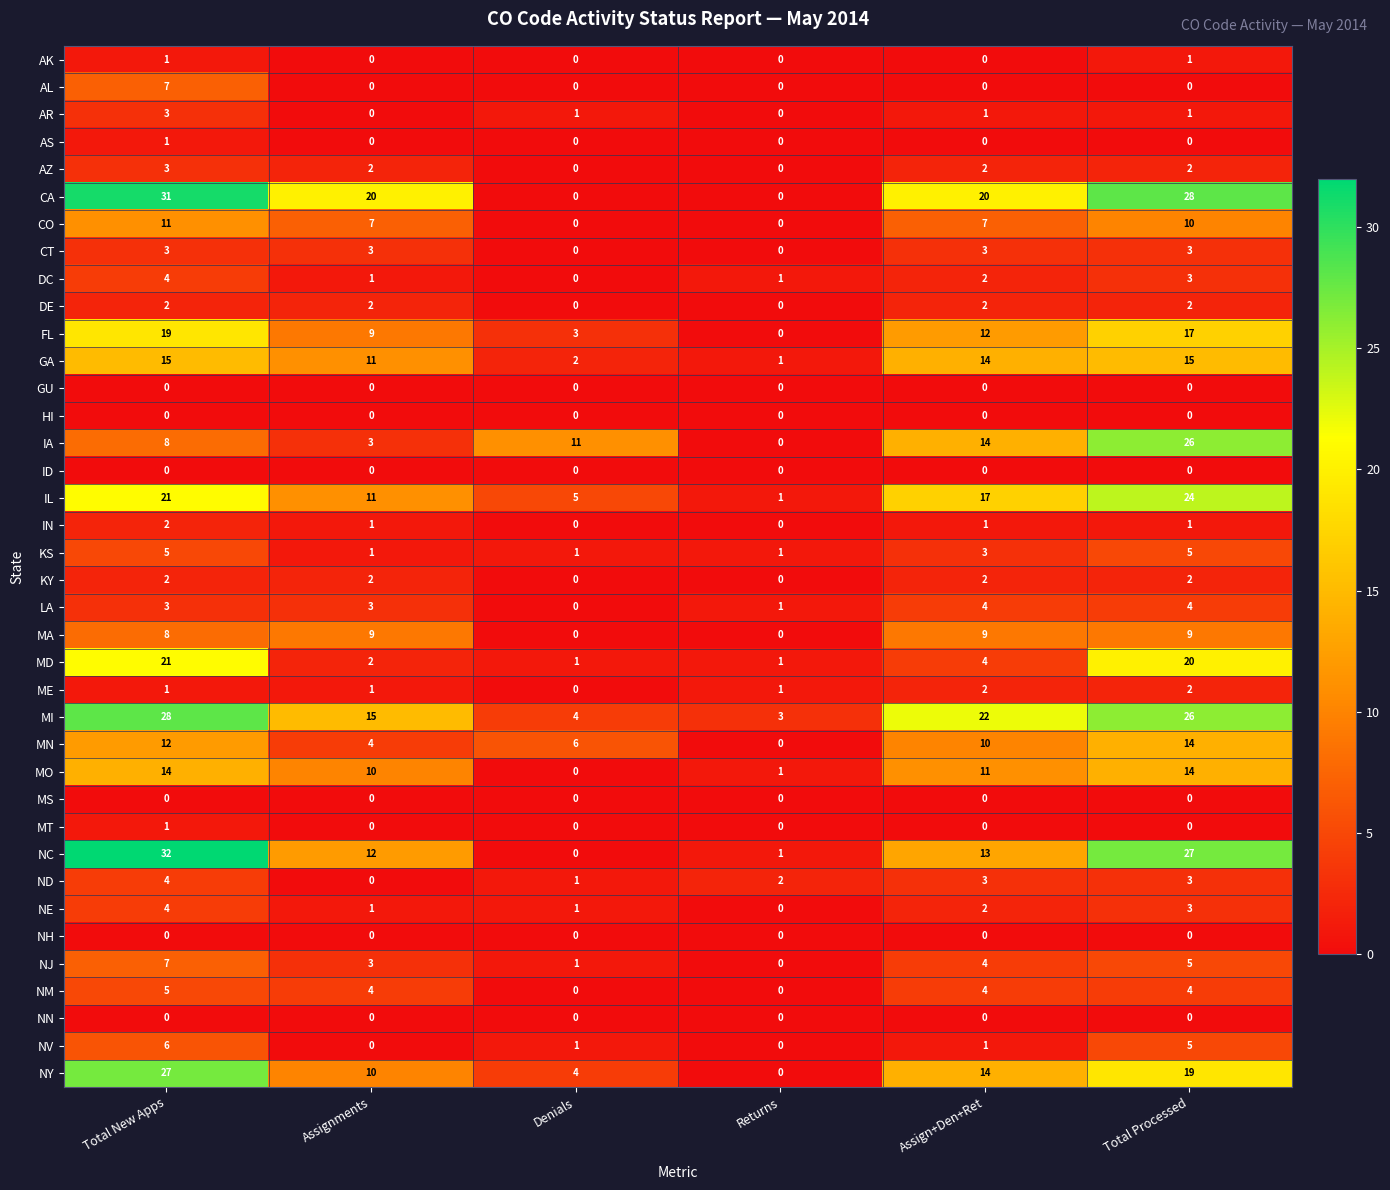

Which series has the largest total across all categories?

CA